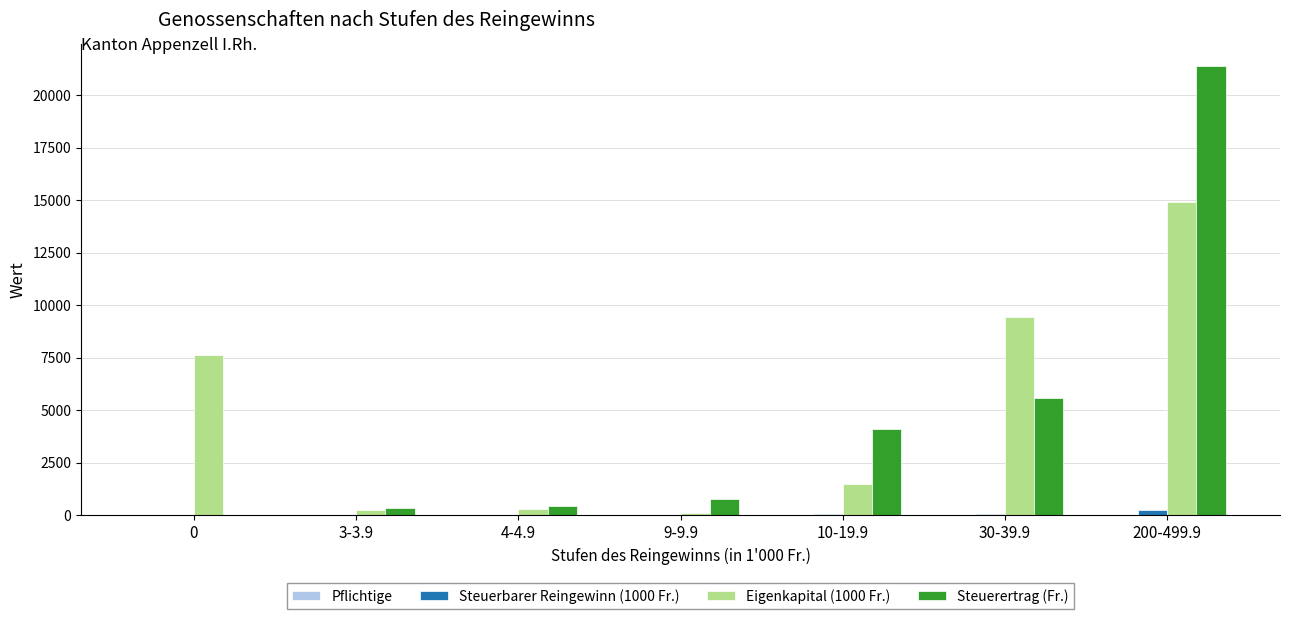

The Steuerbarer Reingewinn (1000 Fr.) series shows 3.8 at 3-3.9. True or false?

True